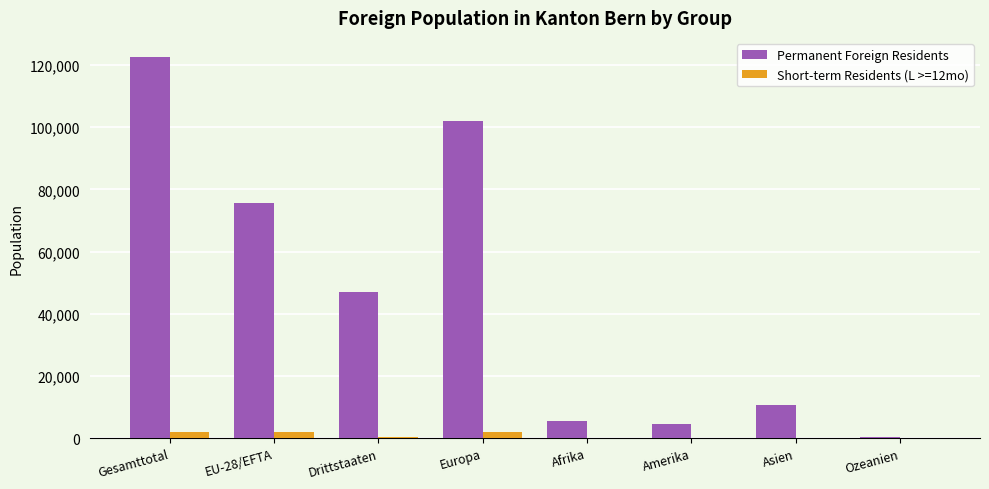

What is the maximum value shown in the chart?

122629